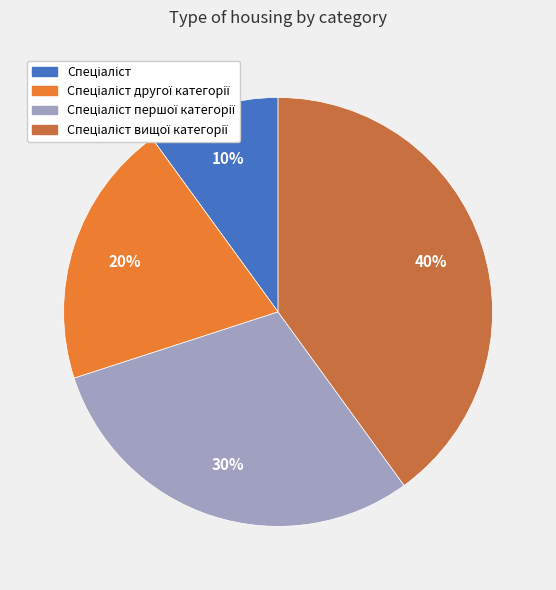

To the nearest percent, what is the average slice percentage?

25%